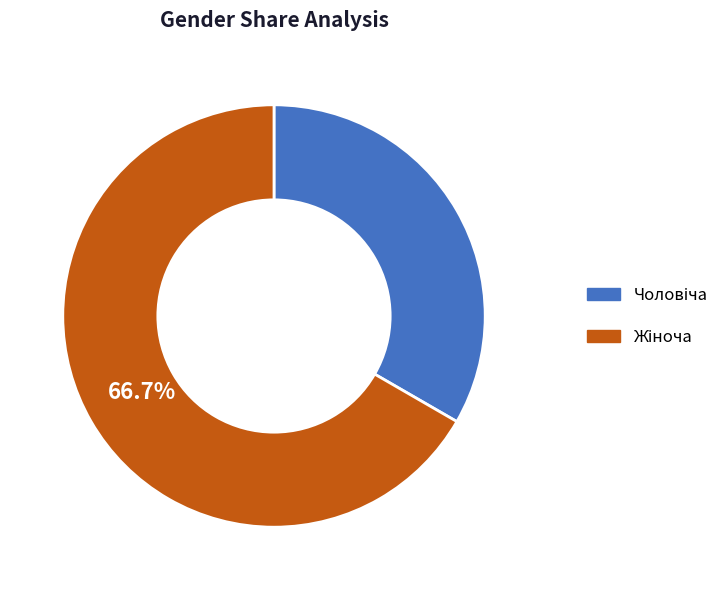

To the nearest percent, what is the average slice percentage?

50%